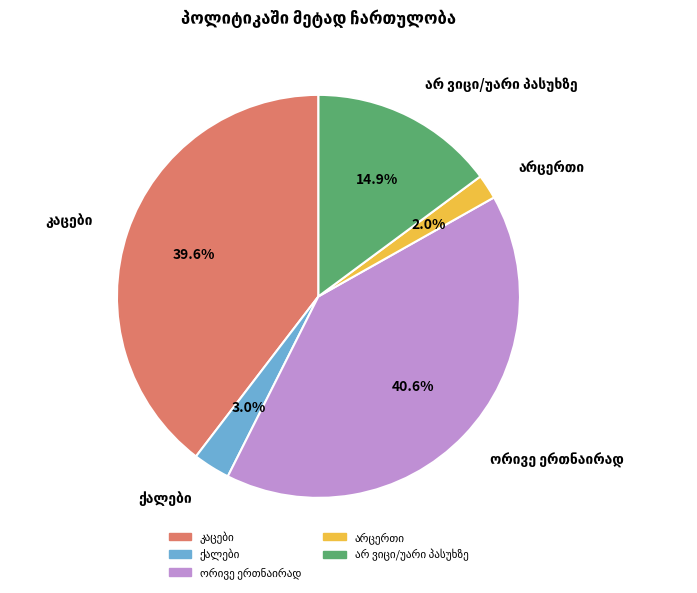

Does any single category account for the majority?

No